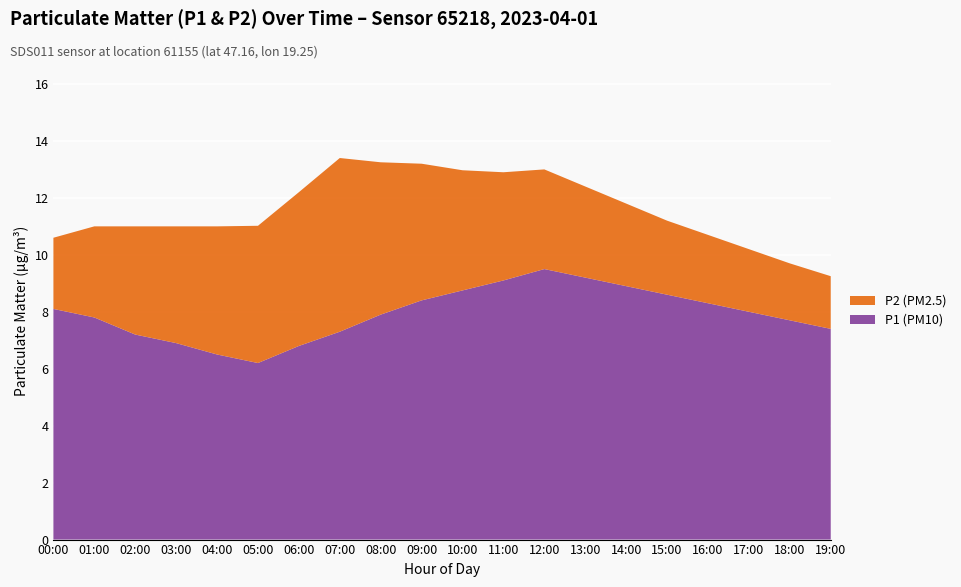

Reading right to left, transcribe all the data shown in this chart.

P1: 19:00=7.4	18:00=7.7	17:00=8.0	16:00=8.3	15:00=8.6	14:00=8.9	13:00=9.2	12:00=9.5	11:00=9.1	10:00=8.8	09:00=8.4	08:00=7.9	07:00=7.3	06:00=6.8	05:00=6.2	04:00=6.5	03:00=6.9	02:00=7.2	01:00=7.8	00:00=8.1
P2: 19:00=1.9	18:00=2.0	17:00=2.2	16:00=2.4	15:00=2.6	14:00=2.9	13:00=3.2	12:00=3.5	11:00=3.8	10:00=4.2	09:00=4.8	08:00=5.3	07:00=6.1	06:00=5.4	05:00=4.8	04:00=4.5	03:00=4.1	02:00=3.8	01:00=3.2	00:00=2.5